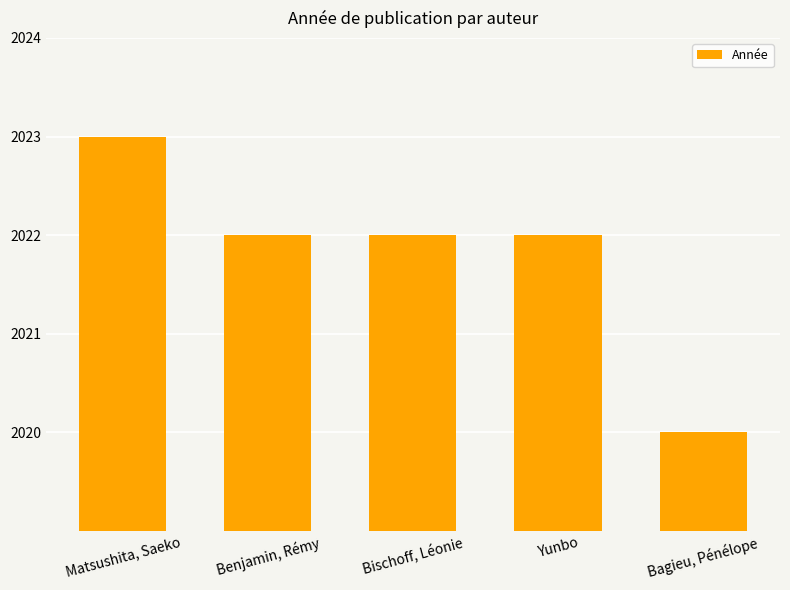

Count the values in the range 2022 to 2023.

4